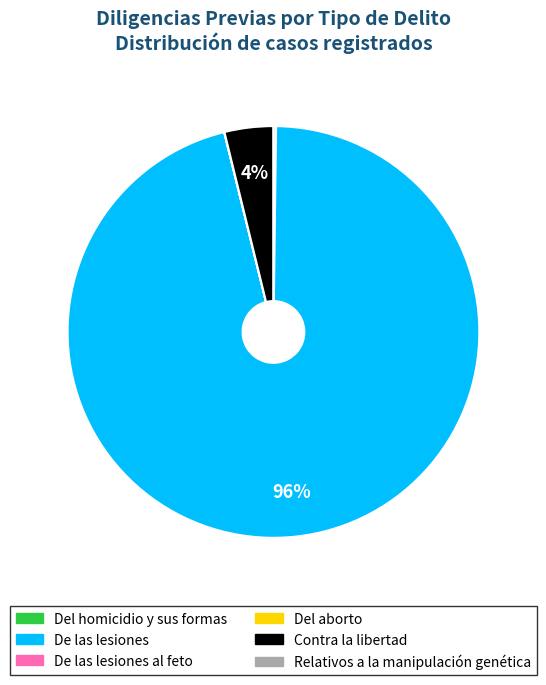

Does any single category account for the majority?

Yes